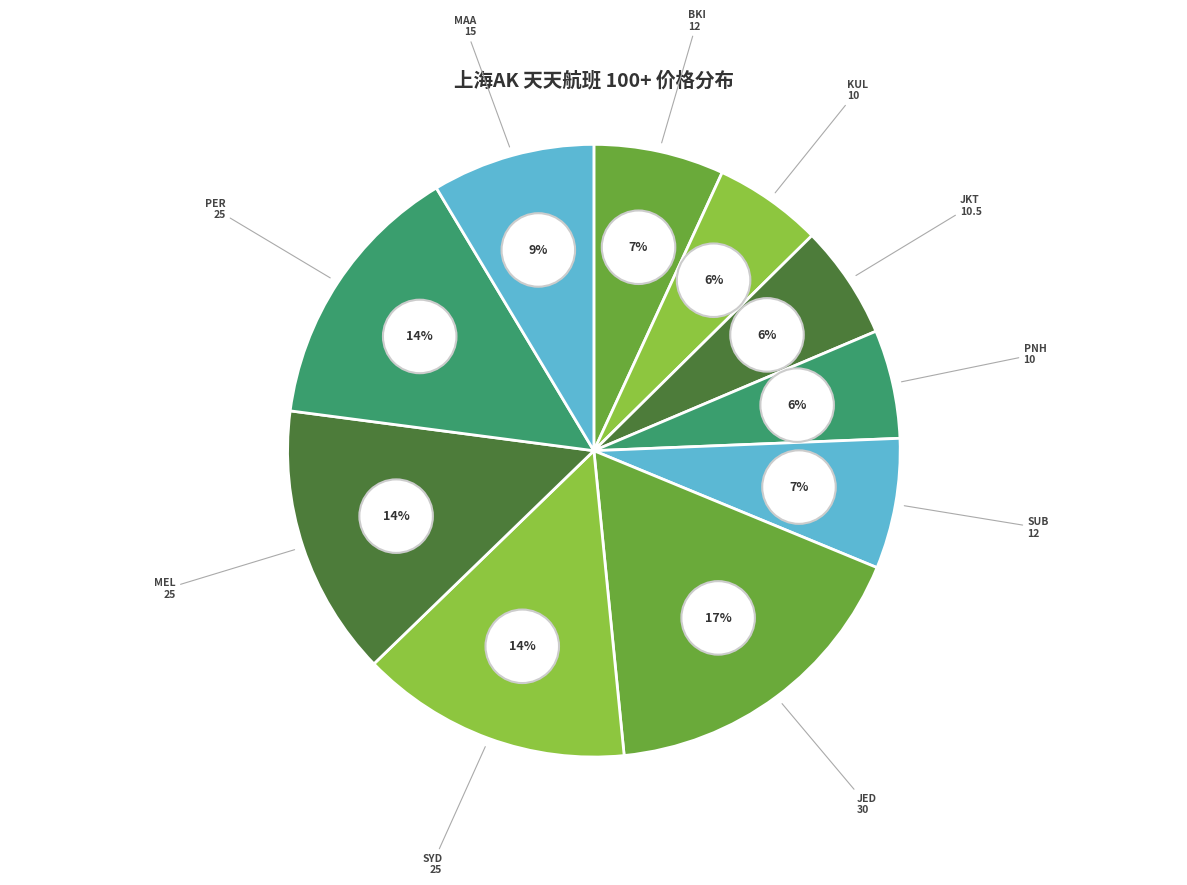

The JKT slice represents 13% of the pie. True or false?

False